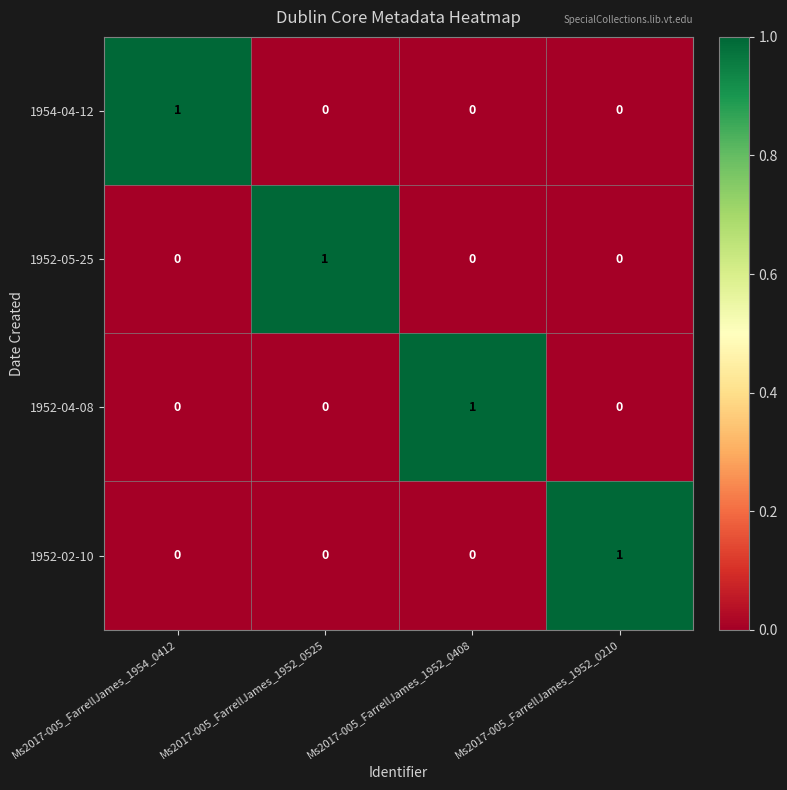

The 1952-05-25 series shows 1 at Ms2017-005_FarrellJames_1952_0525. True or false?

True